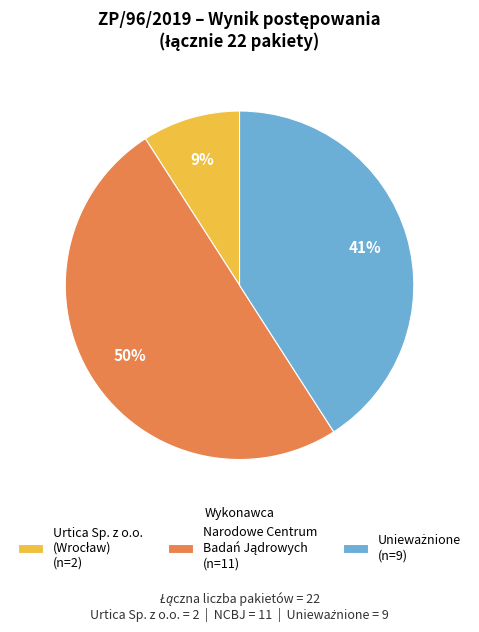

To the nearest percent, what is the difference between the largest and smallest slice percentages?

41%